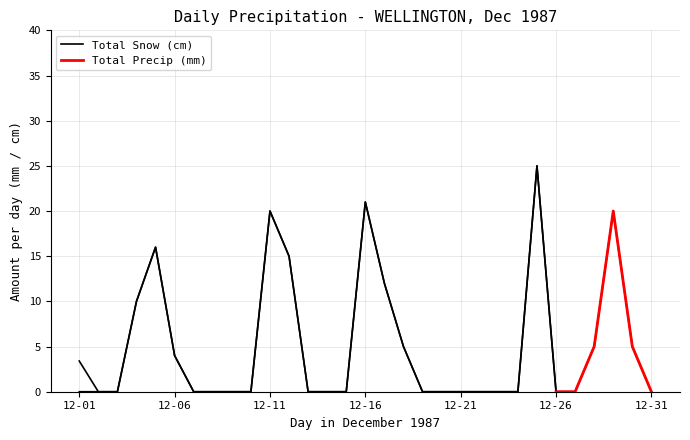

List the labels in order of value, smallest first.

12-01, 12-02, 12-03, 12-07, 12-08, 12-09, 12-10, 12-13, 12-14, 12-15, 12-19, 12-20, 12-21, 12-22, 12-23, 12-24, 12-26, 12-27, 12-31, 12-06, 12-18, 12-28, 12-30, 12-04, 12-17, 12-12, 12-05, 12-11, 12-29, 12-16, 12-25